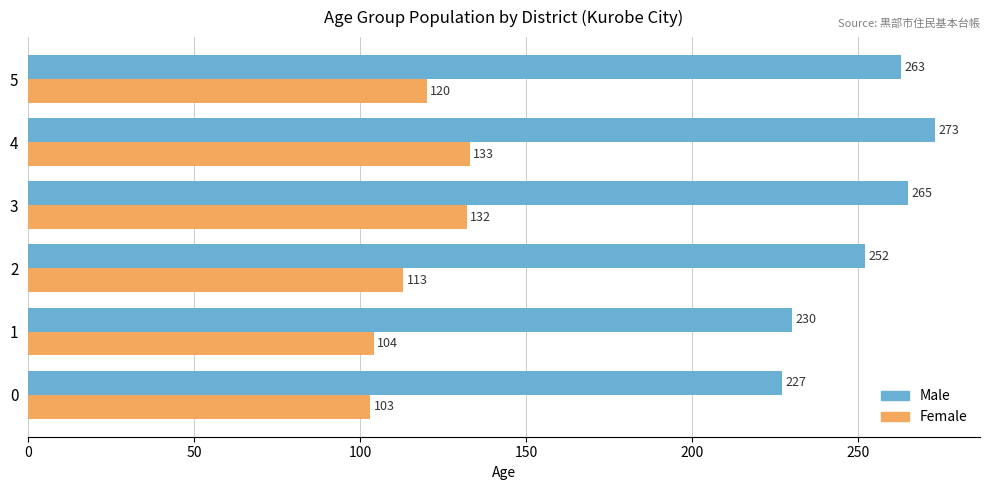

What is the total value across all series at 0?

330